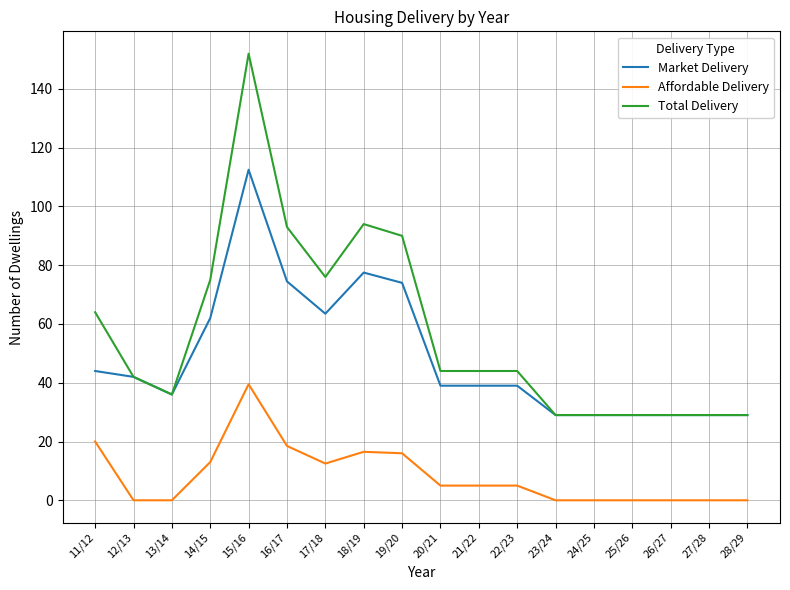

What is the total value across all series at 13/14?

72.0